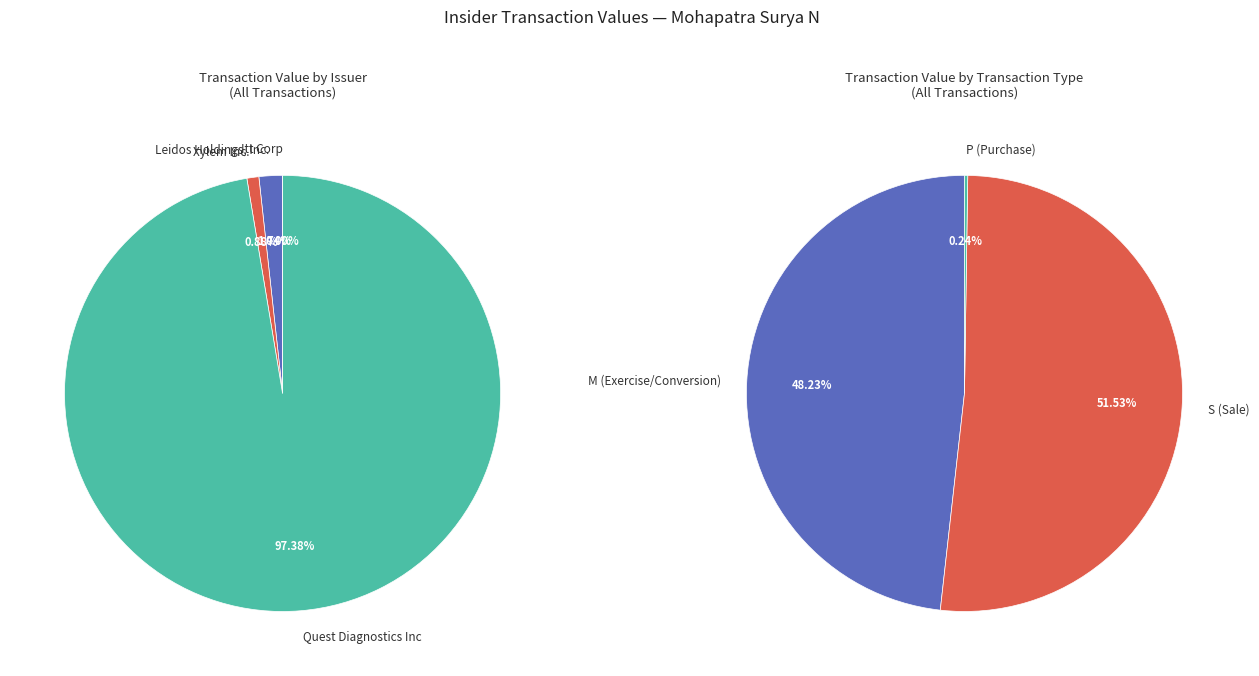

True or false: 1 accounts for 1% of the total.

False